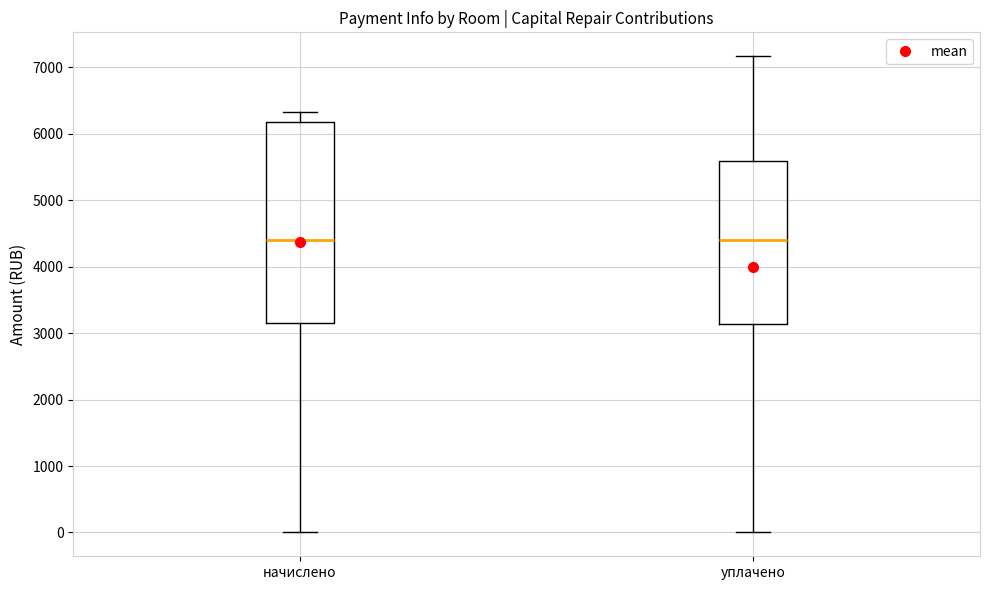

Reading left to right, transcribe this box plot: for each box, give where its median line is, the range the box spans, and where its two whiskers end, as read against the y-axis. The values are not printed on the chart, so give them approximately, as read against the axis.

начислено: median 4400, box 3200 to 6200, whiskers 0 to 6300
уплачено: median 4400, box 3100 to 5600, whiskers 0 to 7200